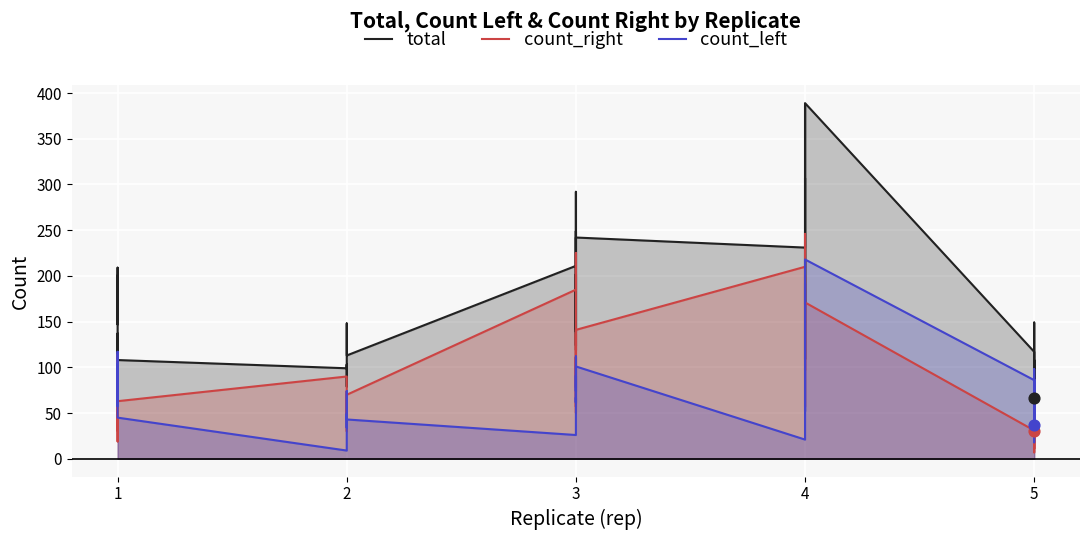

Which series reaches the minimum Y coordinate?

count_right